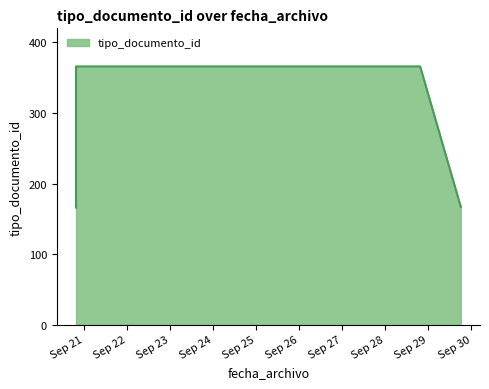

What is the minimum value shown in the chart?

166